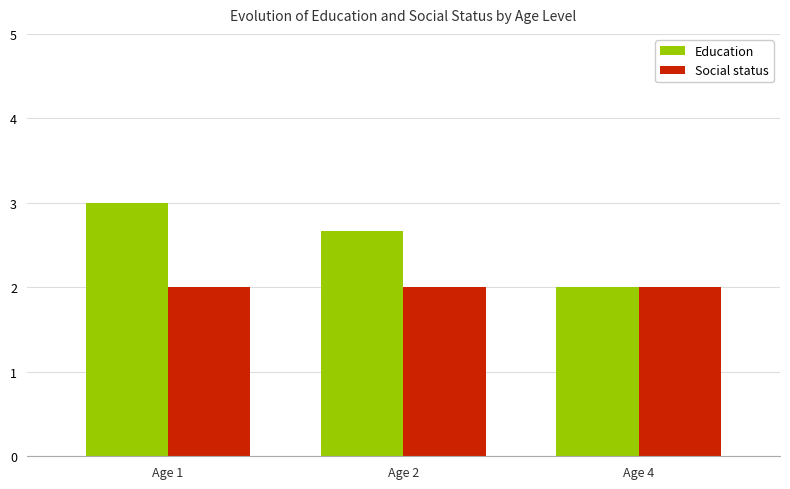

Is it true that Education equals 2.7 at Age 2?

True